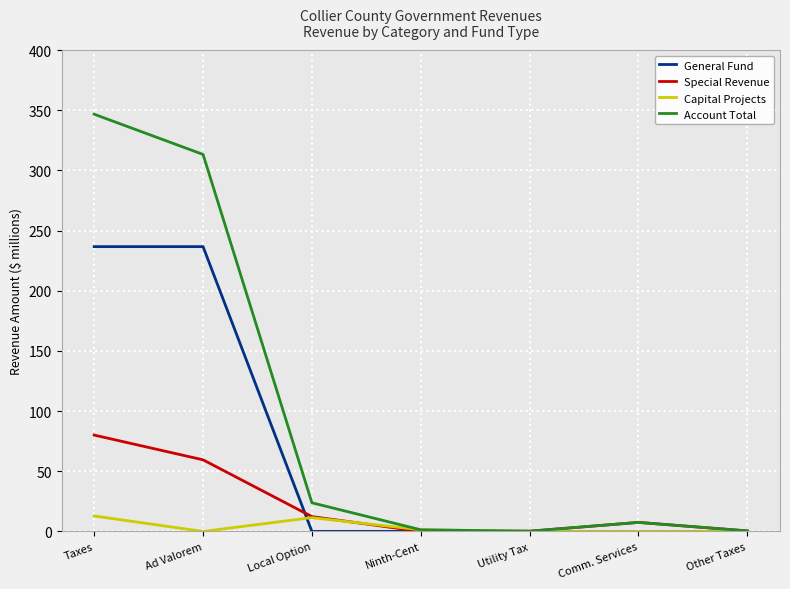

What is the difference between the maximum and second lowest values in the General Fund series?

236.7